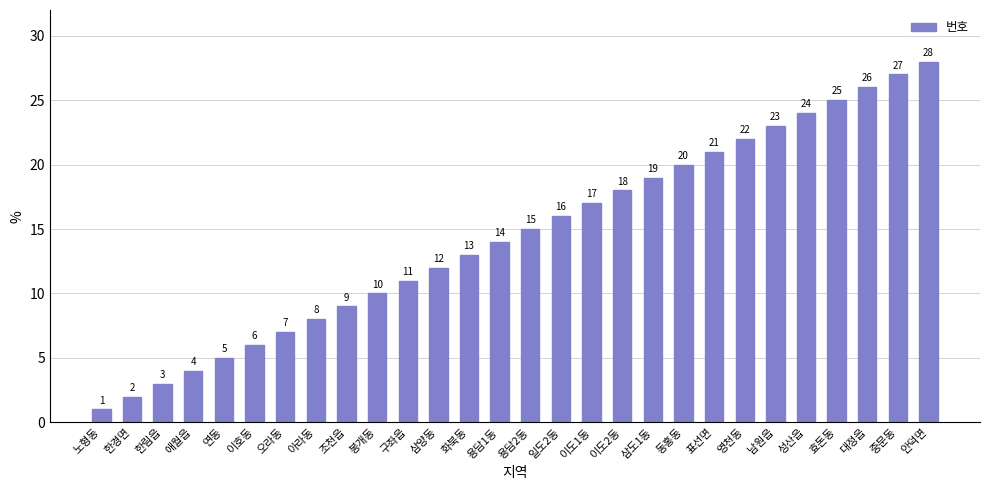

Are the bars grouped side by side (vs. stacked)?

No